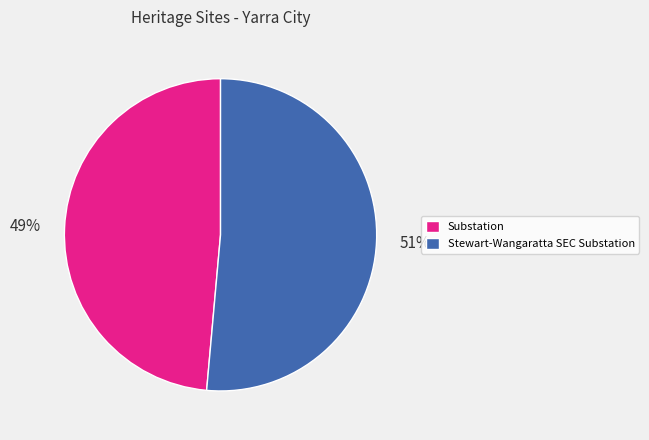

Is there a majority slice in this chart?

Yes